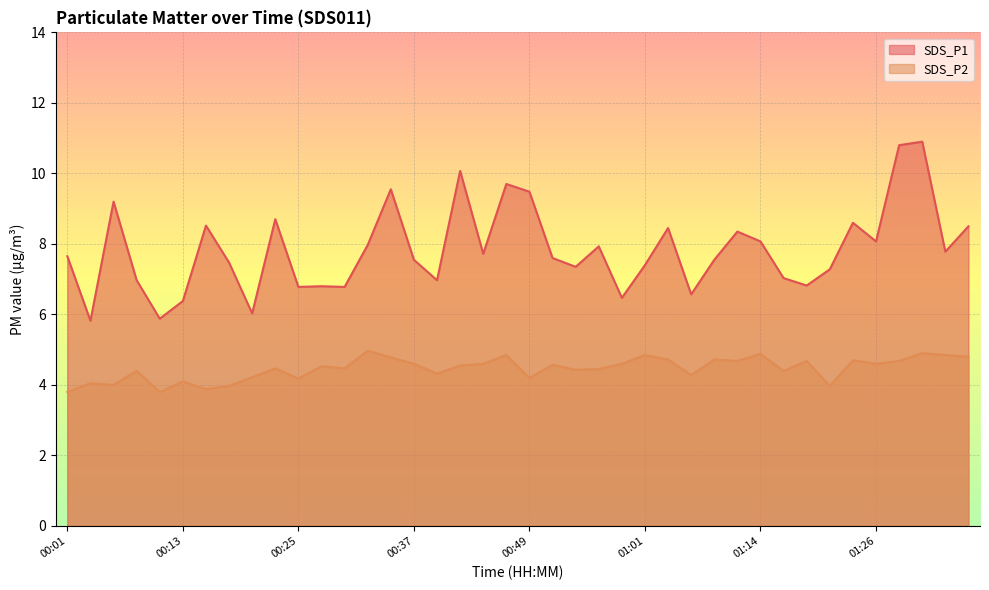

Reading left to right, extract all data points from this chart.

SDS_P1: 00:01=7.7	00:03=5.8	00:05=9.2	00:08=7.0	00:10=5.9	00:13=6.4	00:15=8.5	00:18=7.5	00:20=6.0	00:22=8.7	00:25=6.8	00:27=6.8	00:30=6.8	00:32=8.0	00:35=9.6	00:37=7.5	00:39=7.0	00:42=10.1	00:44=7.7	00:47=9.7	00:49=9.5	00:52=7.6	00:54=7.3	00:56=7.9	00:59=6.5	01:01=7.4	01:04=8.4	01:06=6.6	01:09=7.5	01:11=8.3	01:14=8.1	01:16=7.0	01:18=6.8	01:21=7.3	01:23=8.6	01:26=8.1	01:28=10.8	01:31=10.9	01:33=7.8	01:35=8.5
SDS_P2: 00:01=3.8	00:03=4.0	00:05=4.0	00:08=4.4	00:10=3.8	00:13=4.1	00:15=3.9	00:18=4.0	00:20=4.2	00:22=4.5	00:25=4.2	00:27=4.5	00:30=4.5	00:32=5.0	00:35=4.8	00:37=4.6	00:39=4.3	00:42=4.5	00:44=4.6	00:47=4.8	00:49=4.2	00:52=4.6	00:54=4.4	00:56=4.5	00:59=4.6	01:01=4.8	01:04=4.7	01:06=4.3	01:09=4.7	01:11=4.7	01:14=4.9	01:16=4.4	01:18=4.7	01:21=4.0	01:23=4.7	01:26=4.6	01:28=4.7	01:31=4.9	01:33=4.8	01:35=4.8